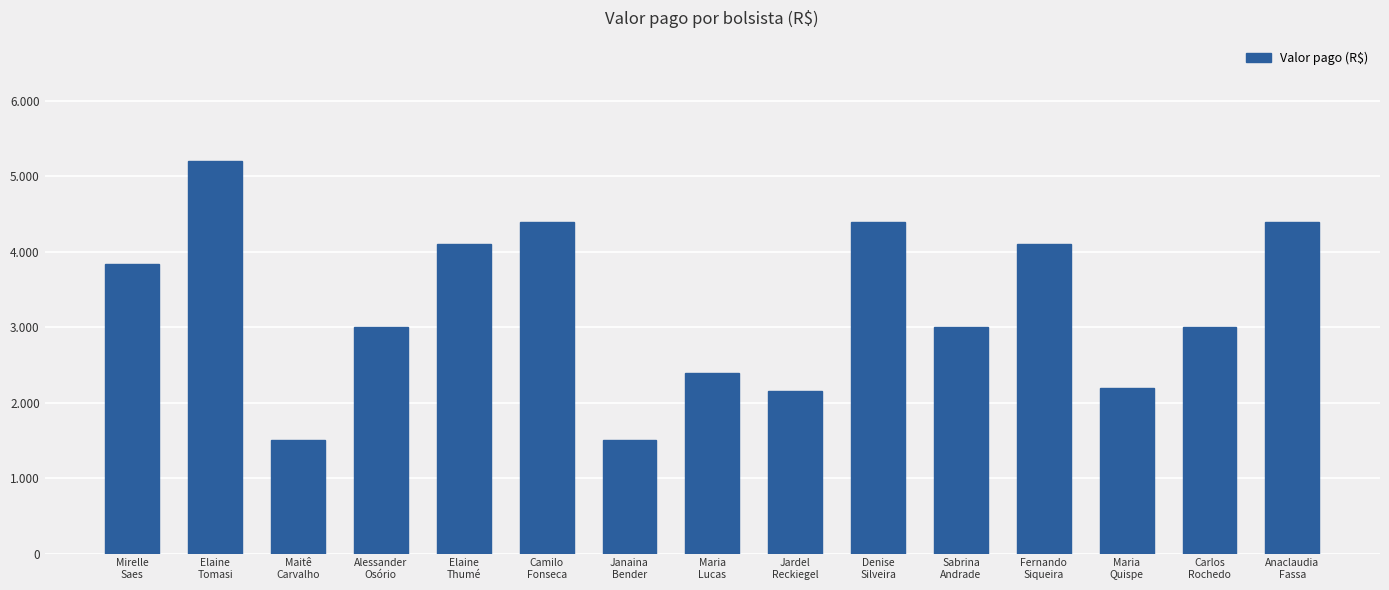

Where does the data first go above 3000?

Mirelle
Saes